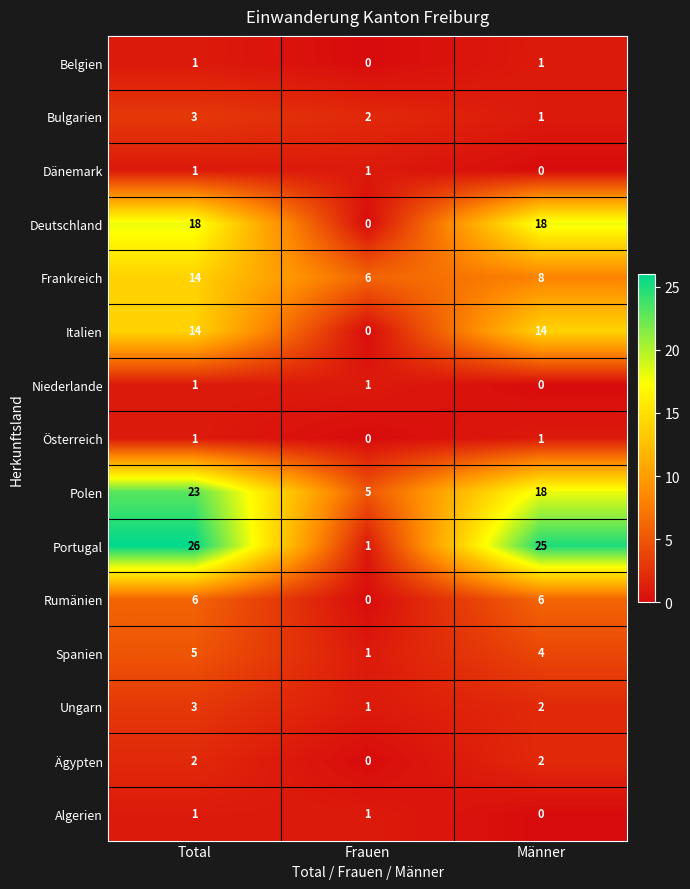

What is the total value across all series at Männer?

100